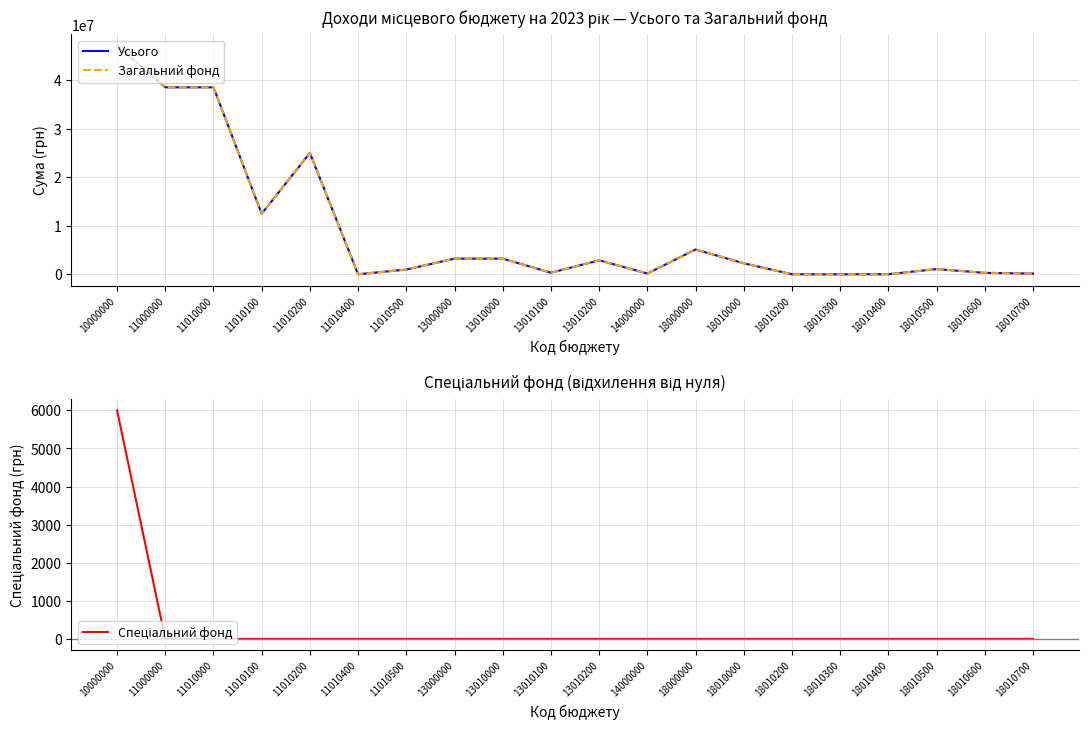

The Спеціальний фонд series shows 2245 at 18000000. True or false?

False